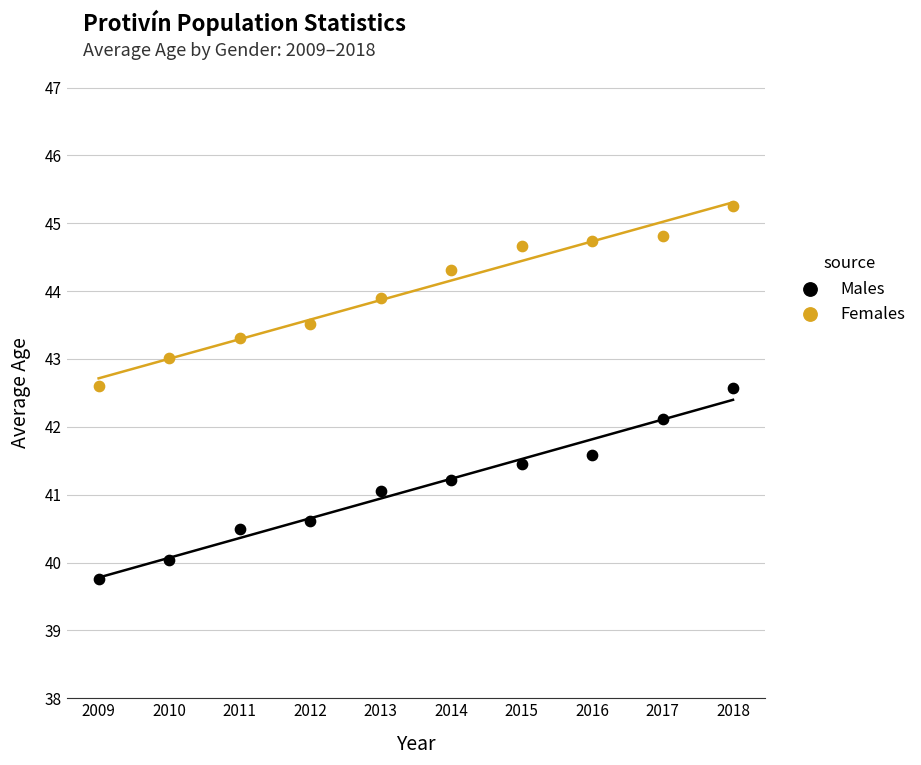

Across all data points, what is the range of X values (max minus min)?

9.0